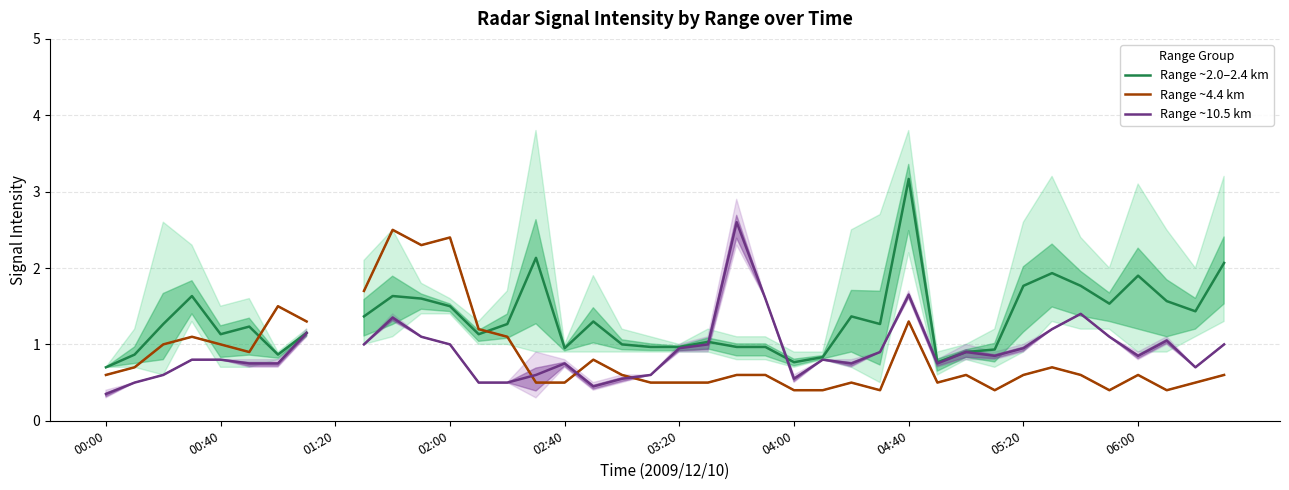

What is the difference between the Range ~10.5 km values at 37 and 00:00?

0.7